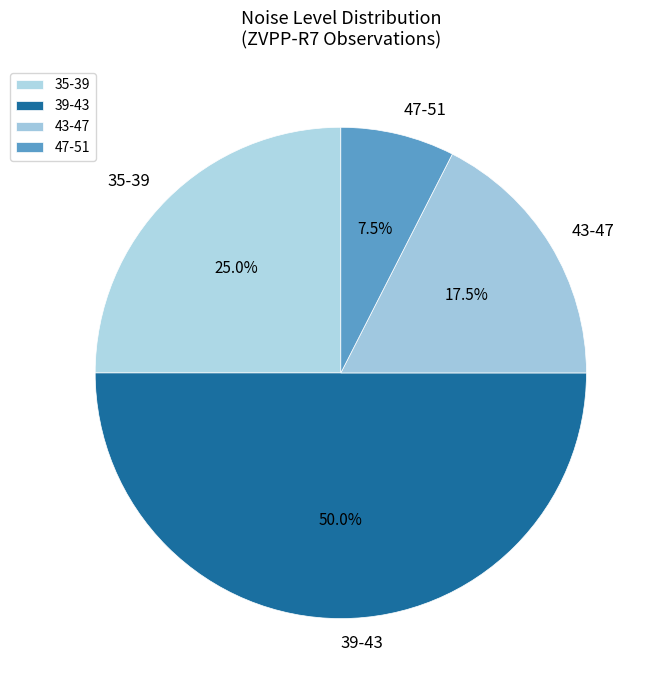

How many slices are in this pie chart?

4